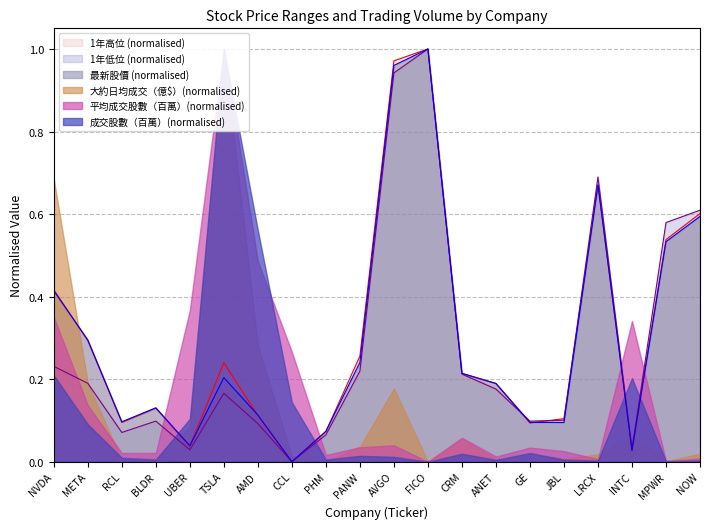

True or false: 最新股價 and 1年高位 intersect in this chart.

True